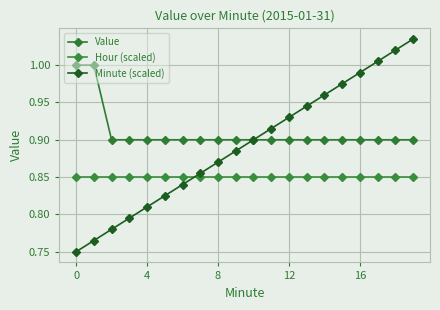

How many lines are shown in the chart?

3